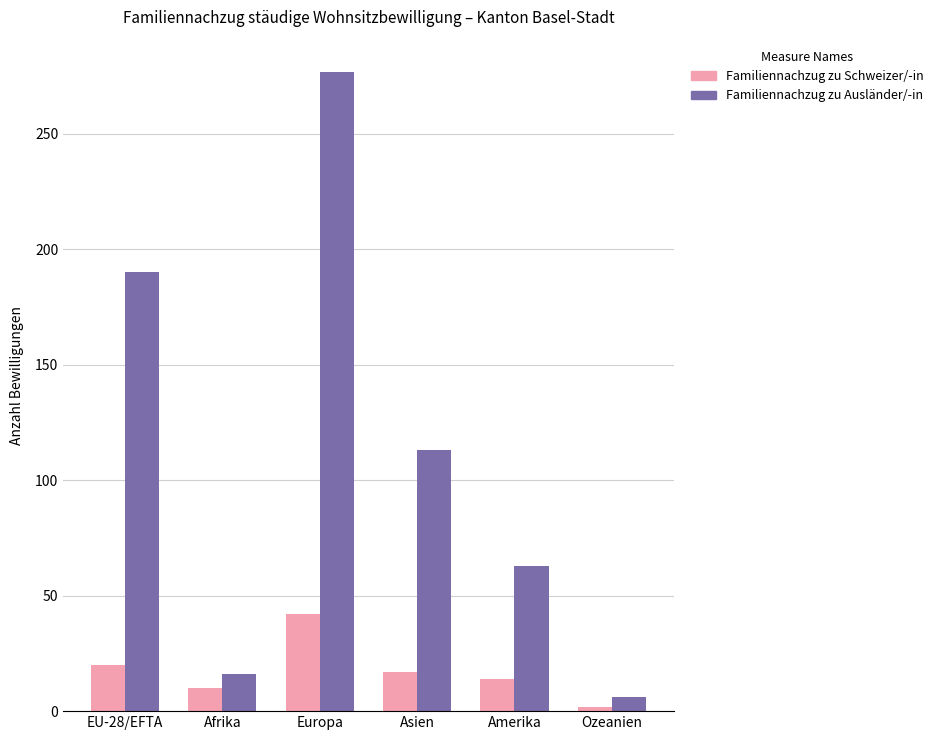

What is the value of the Familiennachzug zu Ausländer/-in bar at the 1st from the left?

190